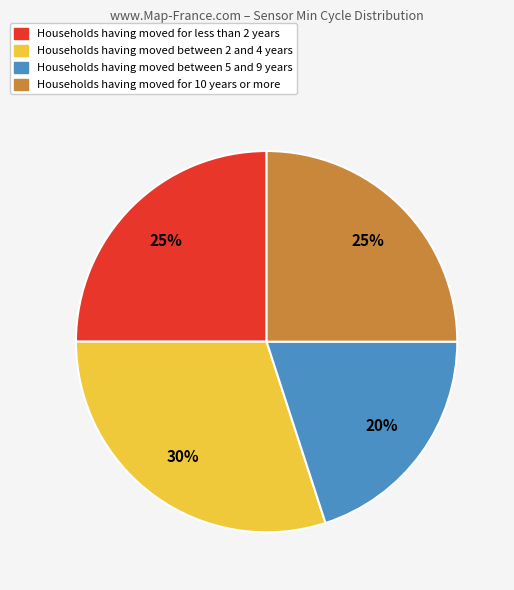

Is there any slice that represents more than half of the pie?

No